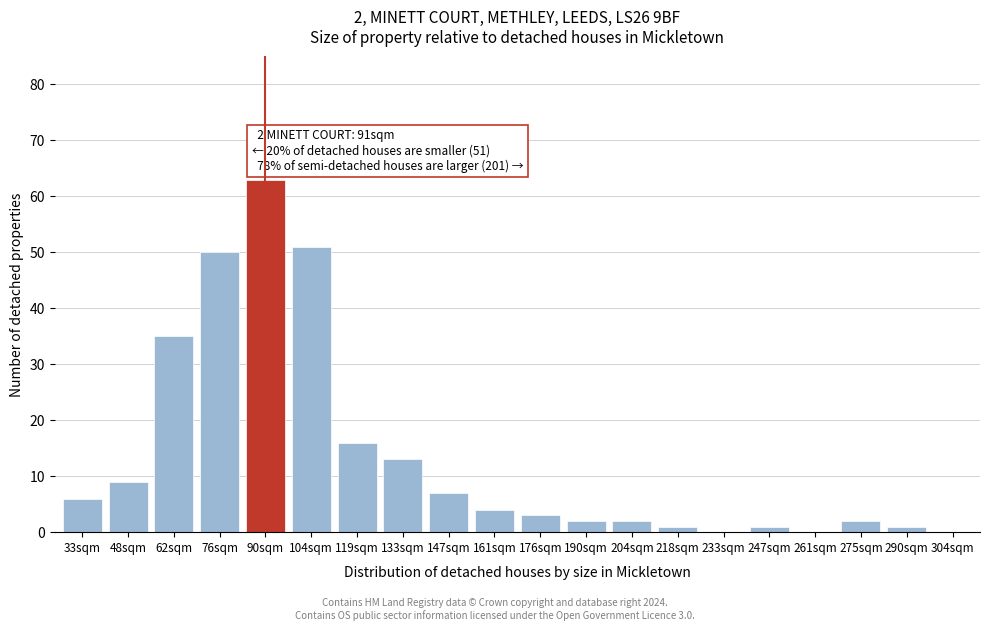

Reading left to right, transcribe all the data shown in this chart.

33sqm=6	48sqm=9	62sqm=35	76sqm=50	90sqm=63	104sqm=51	119sqm=16	133sqm=13	147sqm=7	161sqm=4	176sqm=3	190sqm=2	204sqm=2	218sqm=1	233sqm=0	247sqm=1	261sqm=0	275sqm=2	290sqm=1	304sqm=0